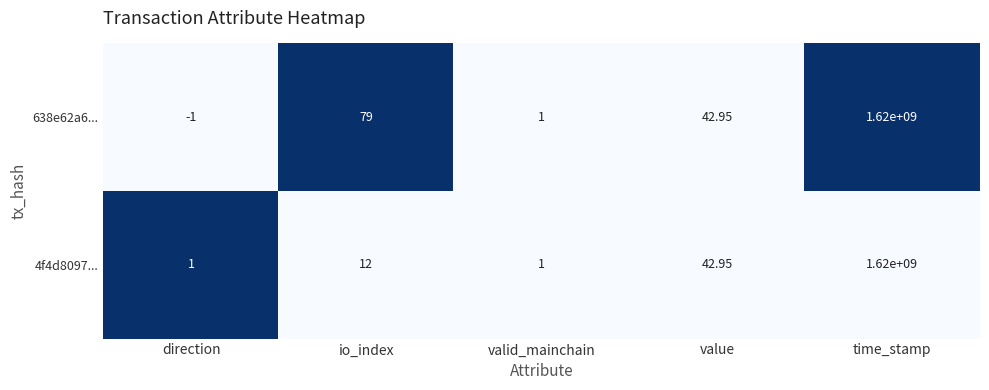

At which category is the sum across all series the highest?

time_stamp